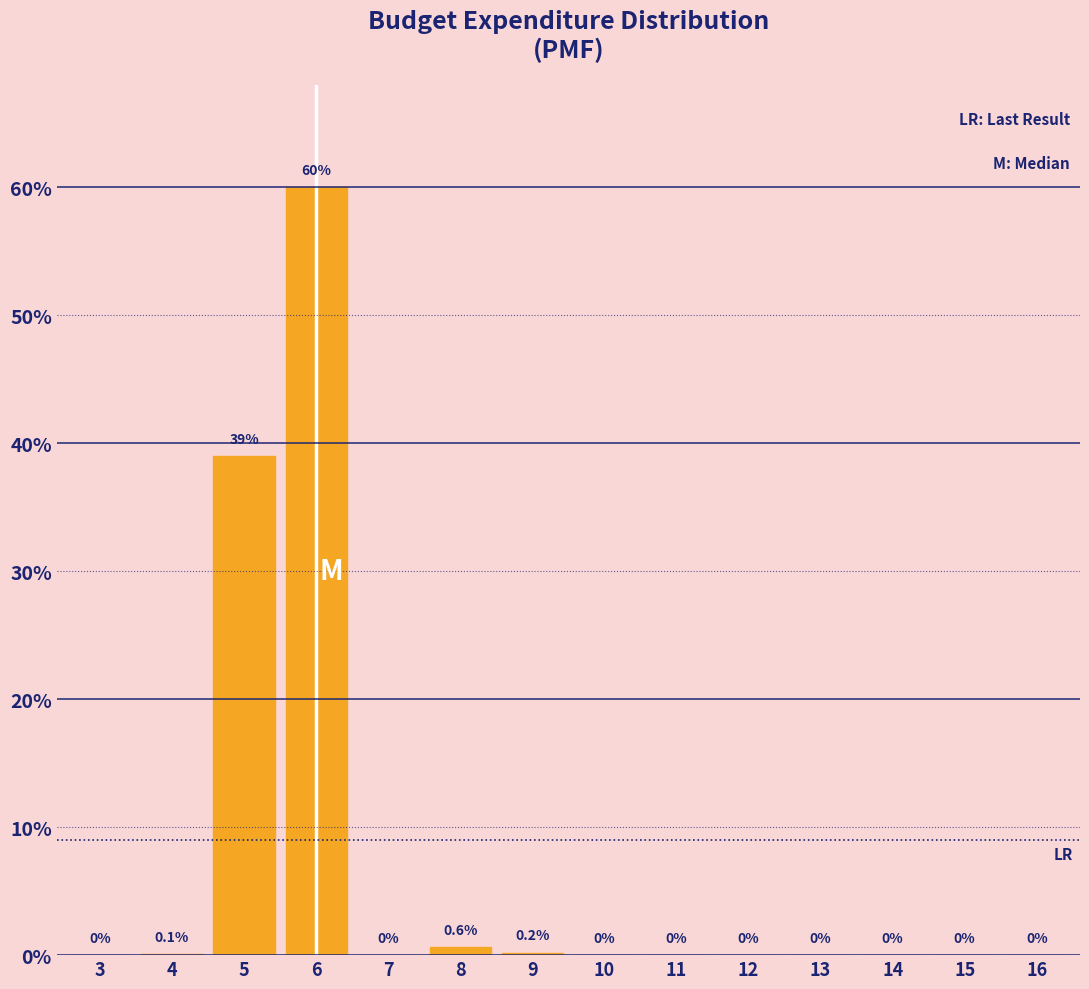

Reading left to right, what are all the values shown in this chart?

3=0.0	4=0.1	5=39.0	6=60.0	7=0.0	8=0.6	9=0.2	10=0.0	11=0.0	12=0.0	13=0.0	14=0.0	15=0.0	16=0.0